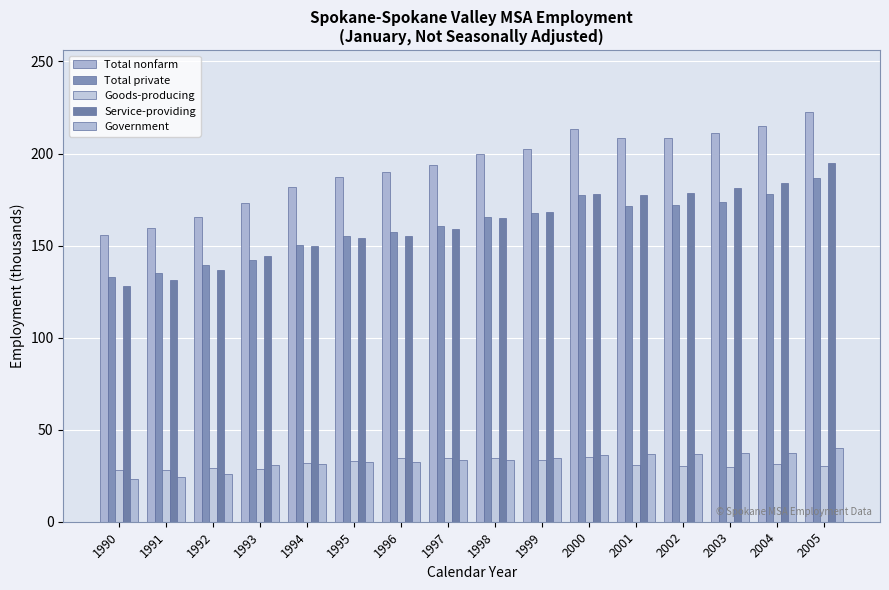

What value does the Goods-producing series have at 2003?

29.7